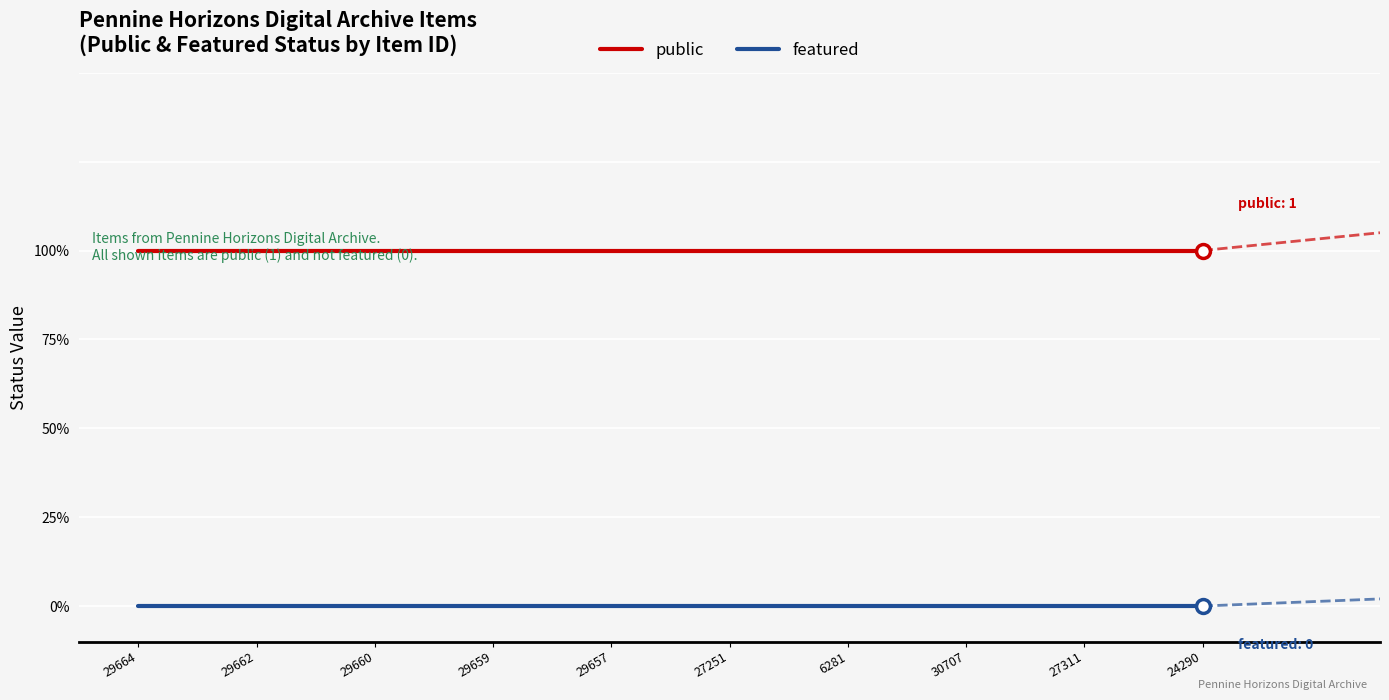

What is the label of the 8th point from the left?

30707